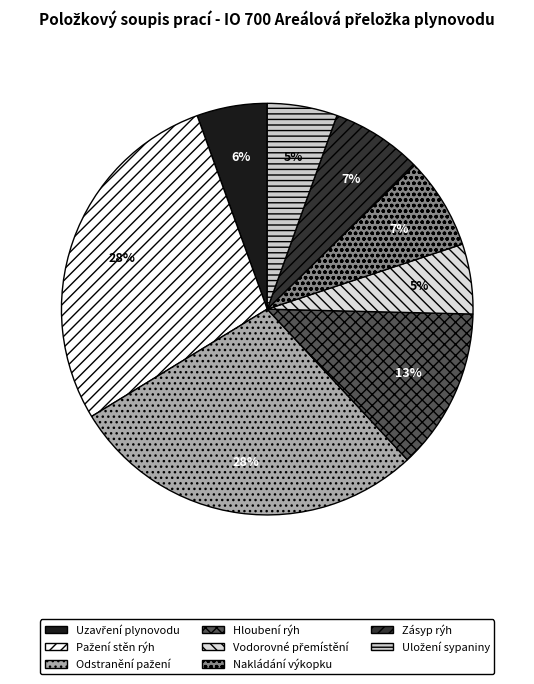

How many segments does this pie chart have?

8